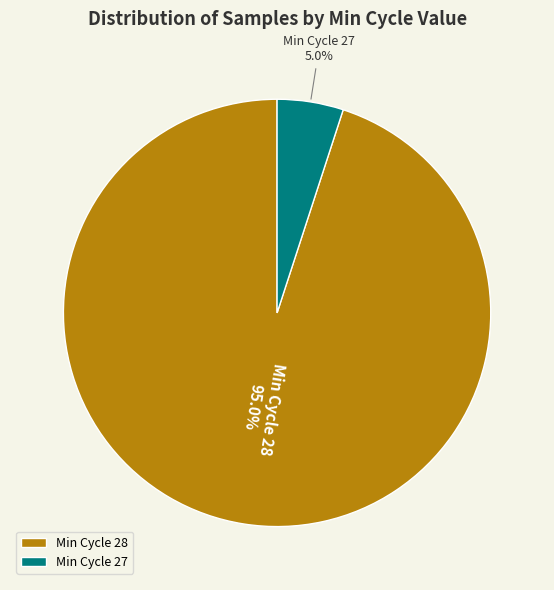

Between Min Cycle 27 and Min Cycle 28, which is larger?

Min Cycle 28